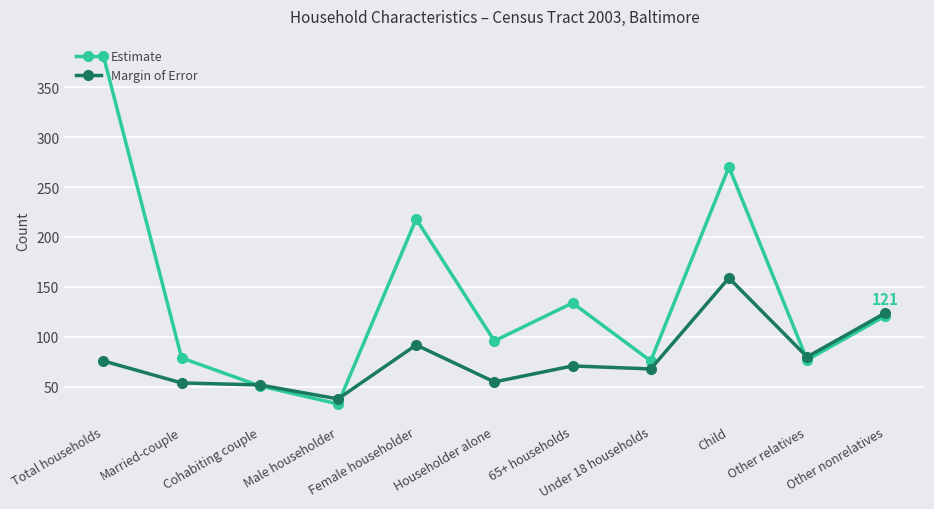

What value does the Margin of Error series have at Female householder?

92